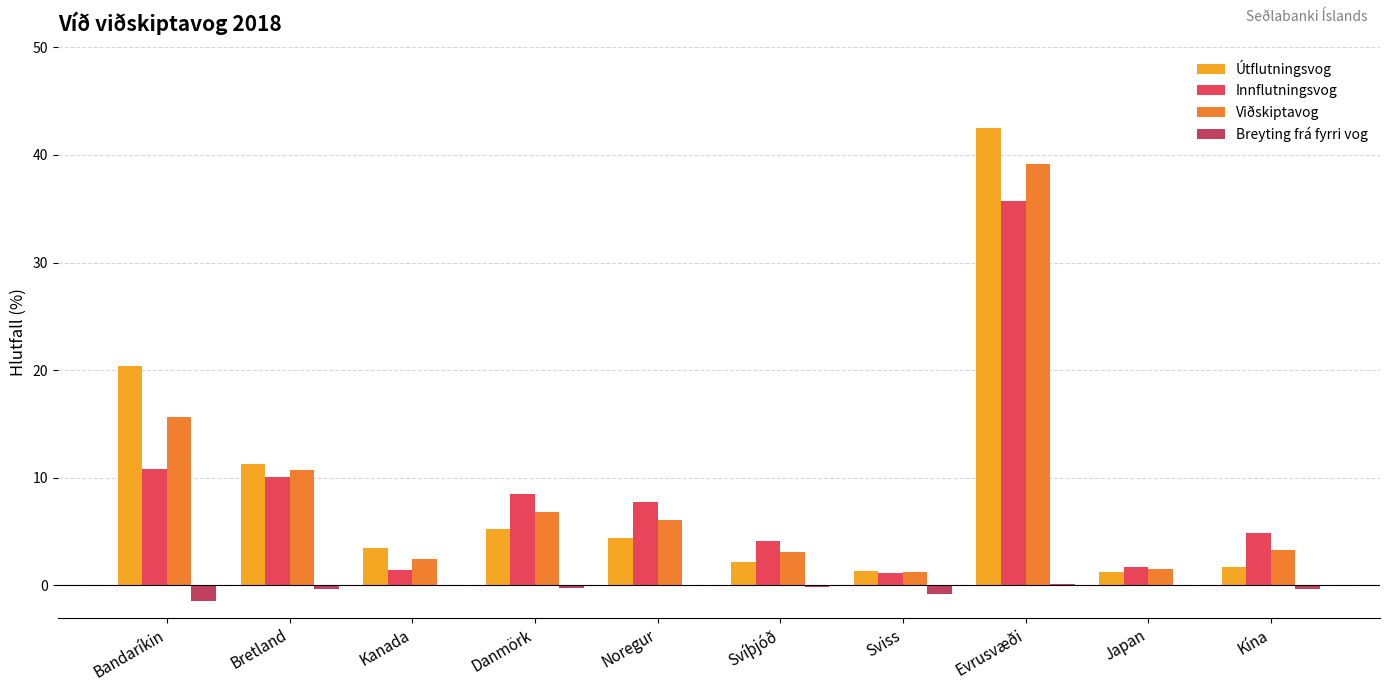

What is the sum of all Innflutningsvog values?

86.2